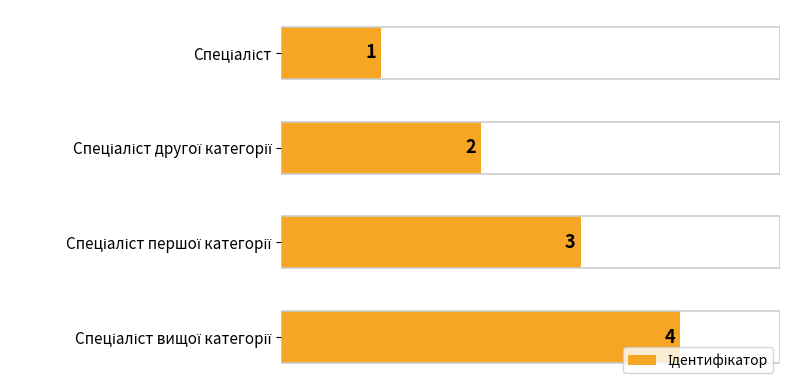

What is the value of the 2nd bar from the top?

2